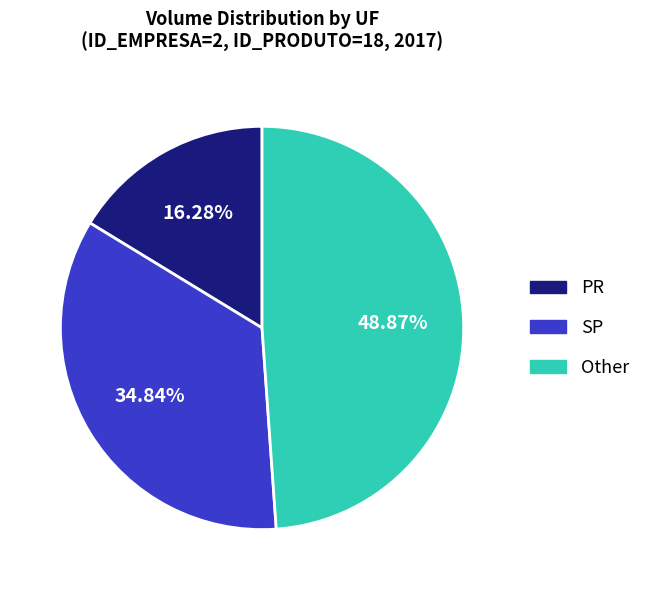

Is there any slice that represents more than half of the pie?

No